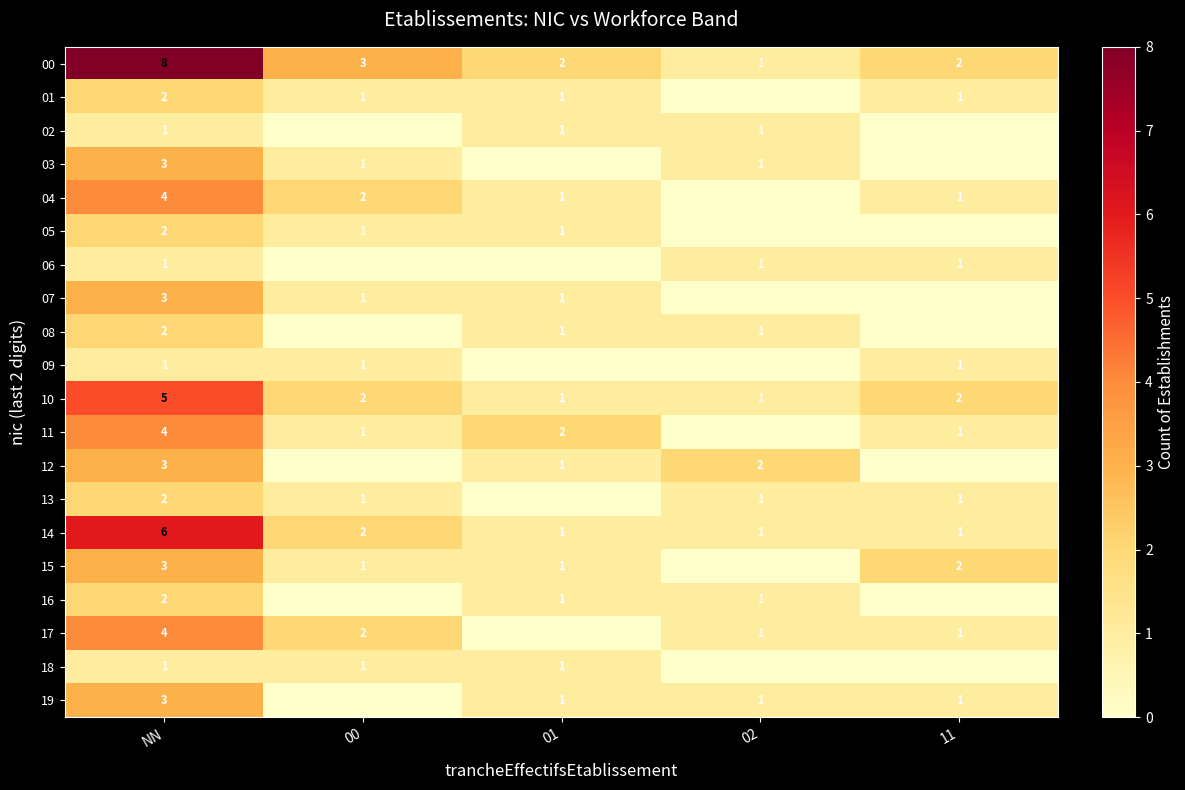

Is the value of 07 at 01 greater than the value of 11 at NN?

No